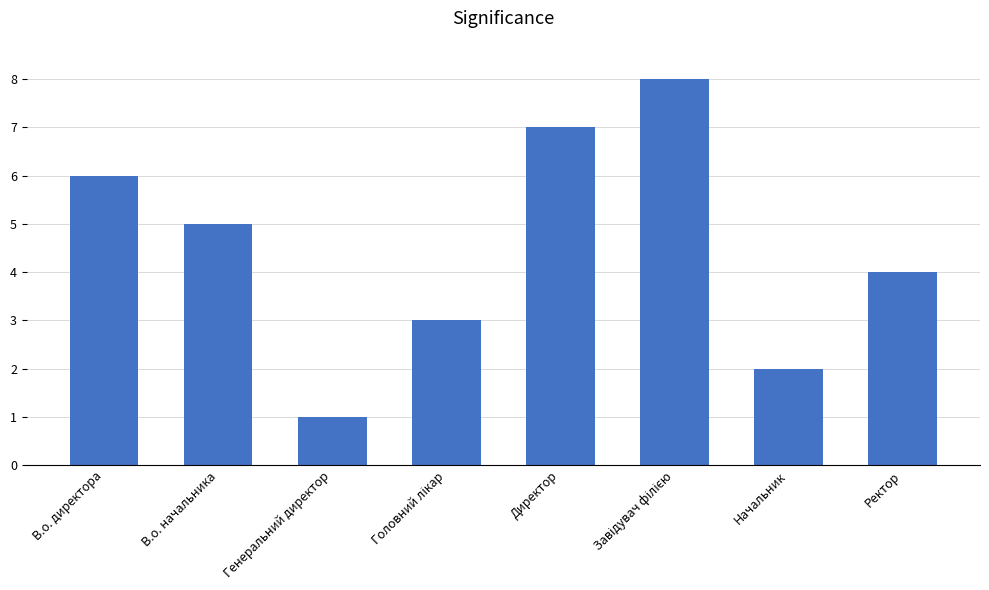

How many values are between 3 and 7?

5